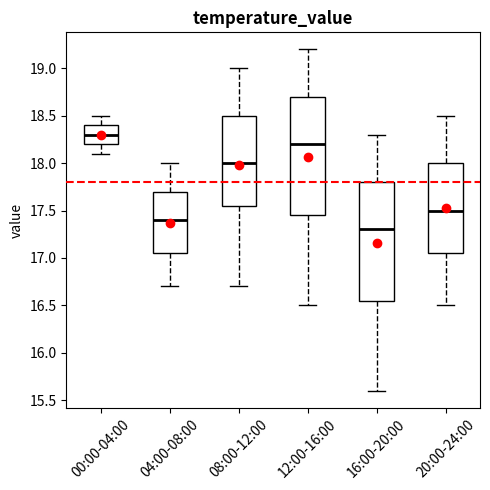

Reading left to right, read every box against the y-axis: the position of its median line, the range the box covers, and the ends of its whiskers. The values are not printed on the chart, so give them approximately, as read against the axis.

00:00-04:00: median 18.30, box 18.20 to 18.40, whiskers 18.10 to 18.50
04:00-08:00: median 17.40, box 17.05 to 17.70, whiskers 16.70 to 18.00
08:00-12:00: median 18.00, box 17.55 to 18.50, whiskers 16.70 to 19.00
12:00-16:00: median 18.20, box 17.45 to 18.70, whiskers 16.50 to 19.20
16:00-20:00: median 17.30, box 16.55 to 17.80, whiskers 15.60 to 18.30
20:00-24:00: median 17.50, box 17.05 to 18.00, whiskers 16.50 to 18.50